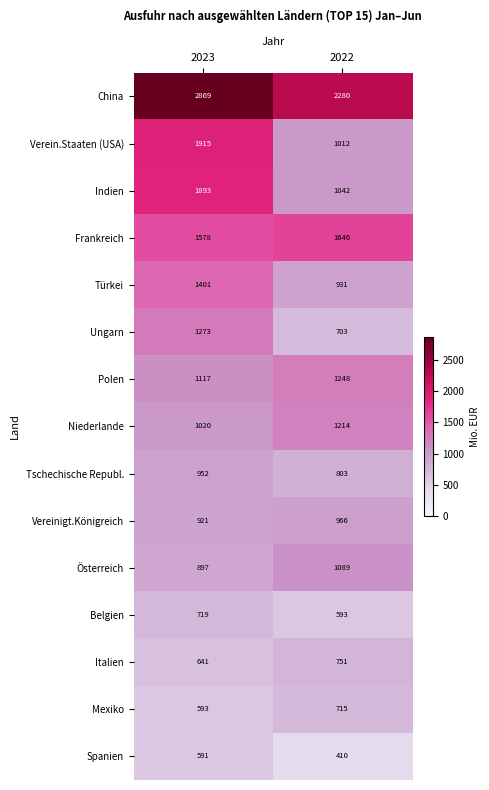

Reading left to right, what are all the values shown in this chart?

China: 2023=2869	2022=2280
Verein.Staaten (USA): 2023=1915	2022=1012
Indien: 2023=1893	2022=1042
Frankreich: 2023=1578	2022=1646
Türkei: 2023=1401	2022=931
Ungarn: 2023=1273	2022=703
Polen: 2023=1117	2022=1248
Niederlande: 2023=1020	2022=1214
Tschechische Republ.: 2023=952	2022=803
Vereinigt.Königreich: 2023=921	2022=966
Österreich: 2023=897	2022=1089
Belgien: 2023=719	2022=593
Italien: 2023=641	2022=751
Mexiko: 2023=593	2022=715
Spanien: 2023=591	2022=410